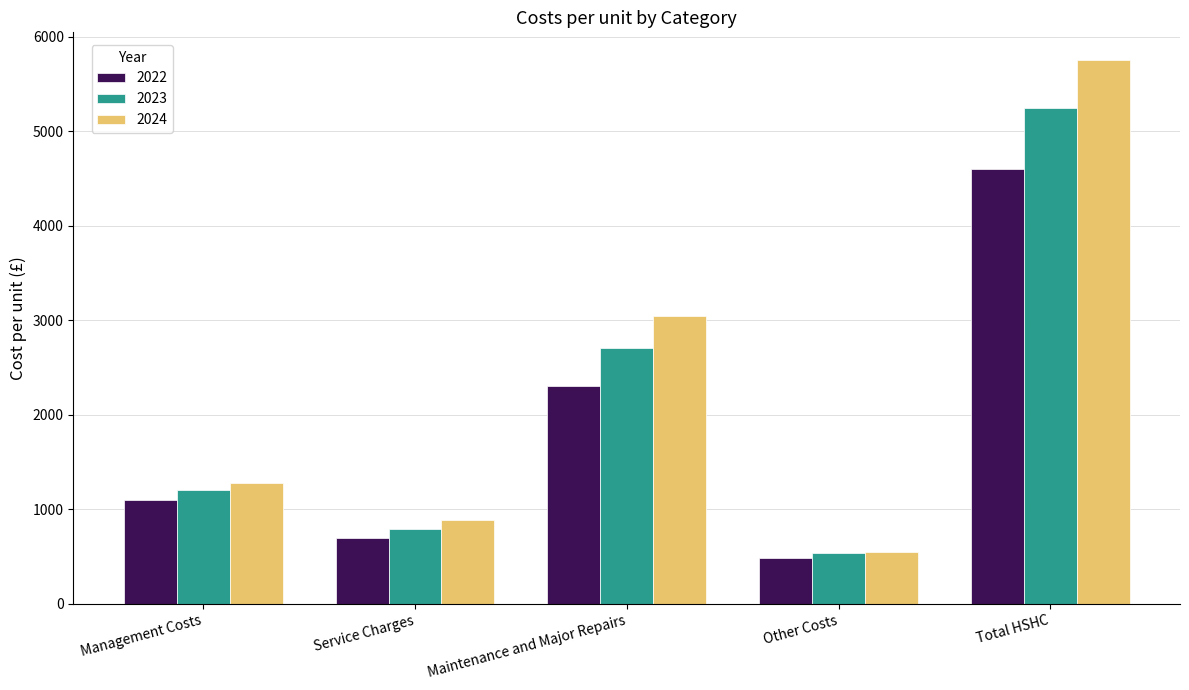

At how many categories does at least one series exceed 2890?

2